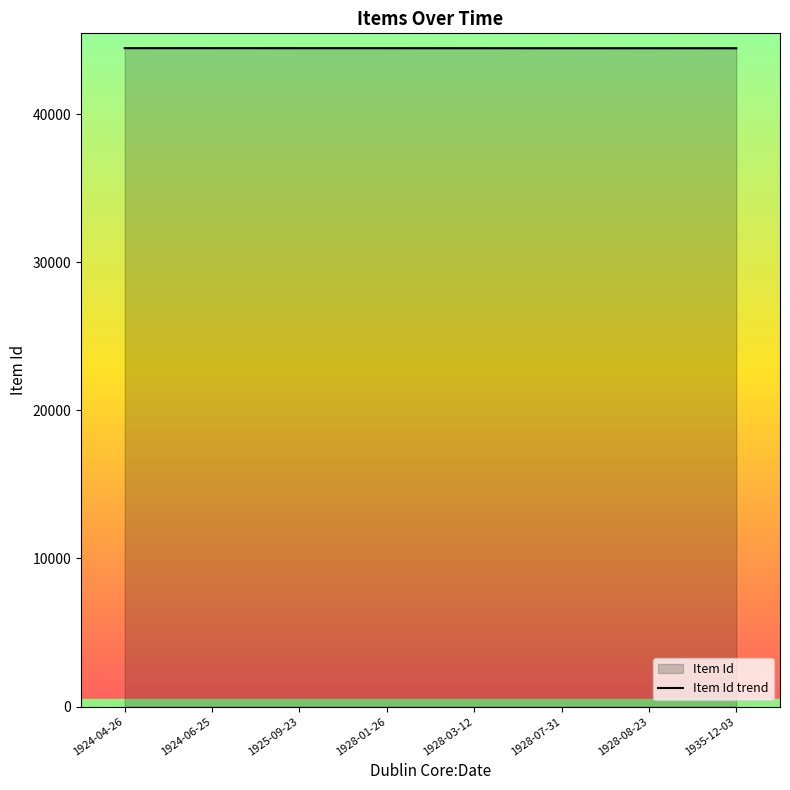

Is it true that the value at 1928-08-23 is 12775?

False